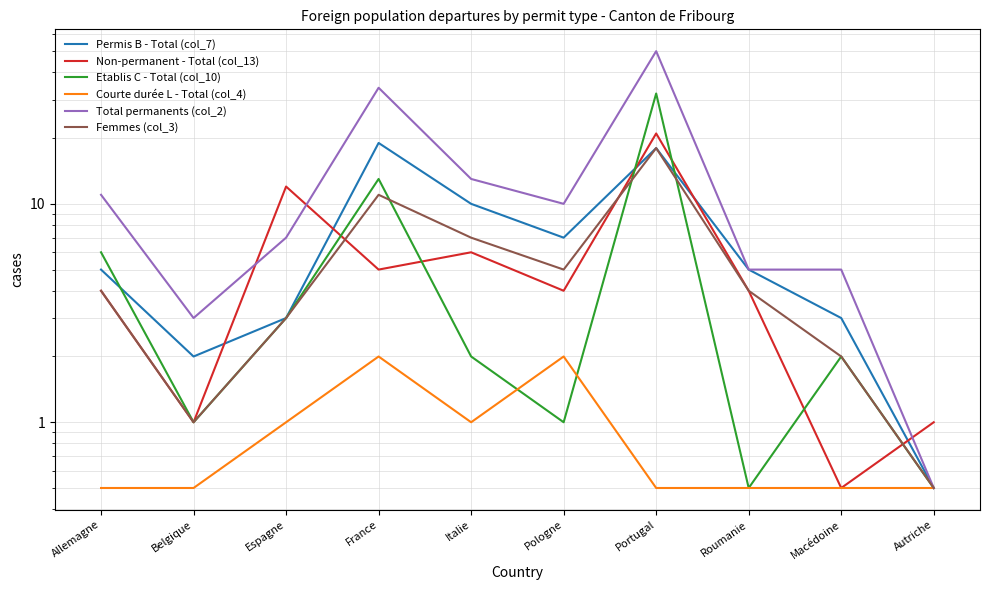

What is the maximum value shown in the chart?

50.0